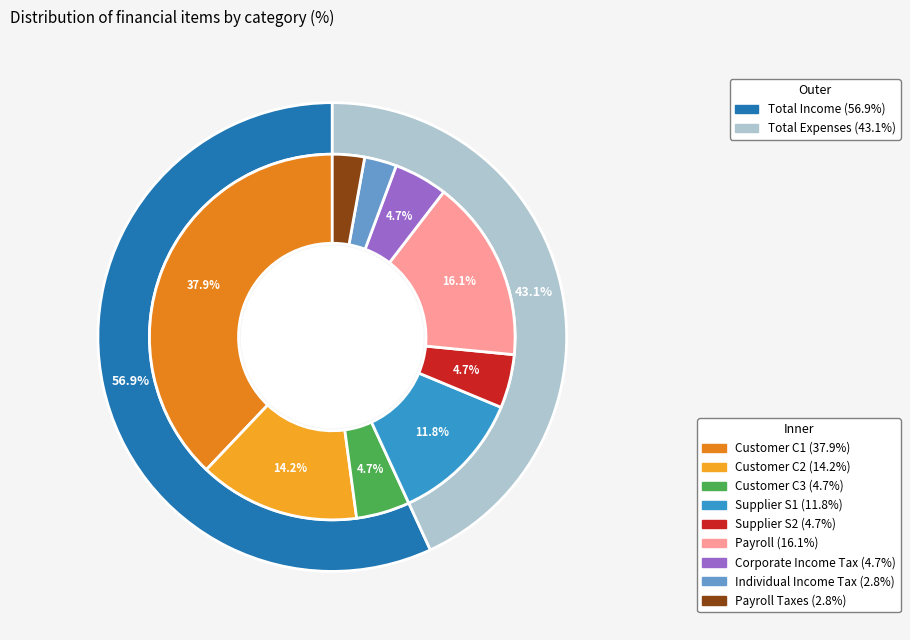

The Customer C2 slice represents 19% of the pie. True or false?

False